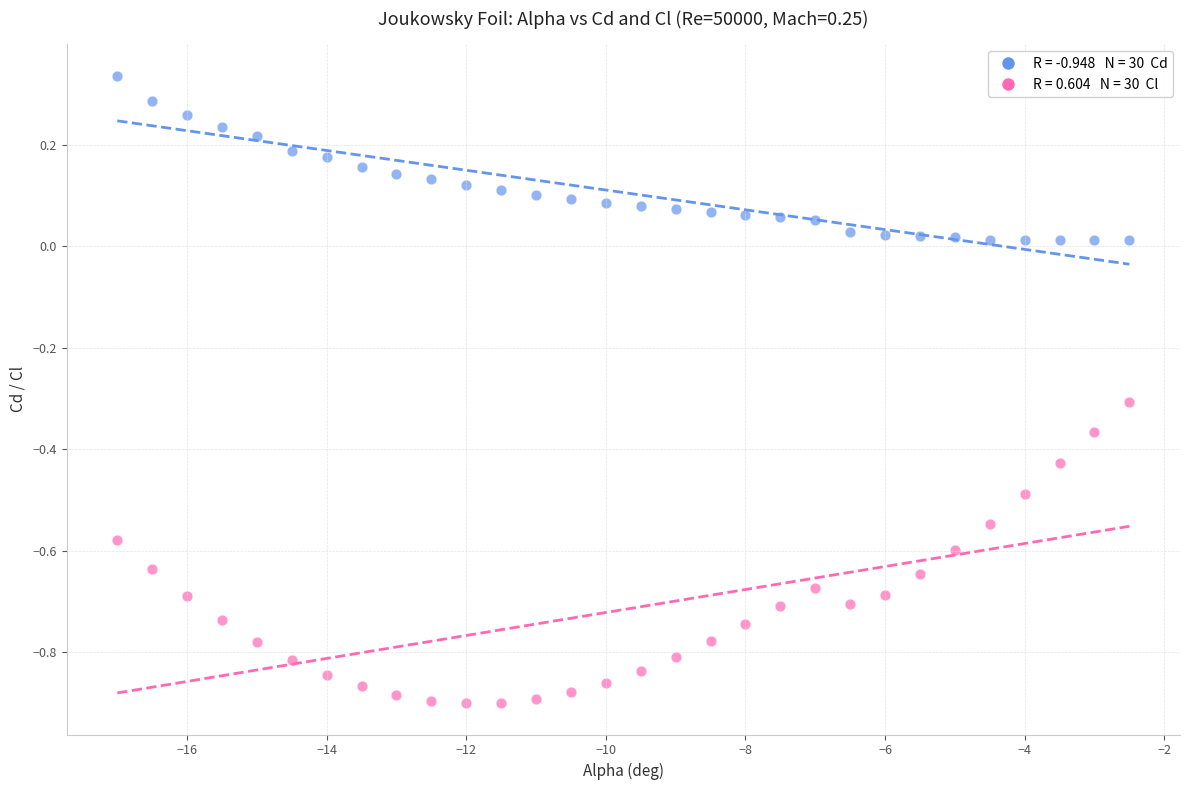

Across all data points, what is the range of Y values (max minus min)?

1.2